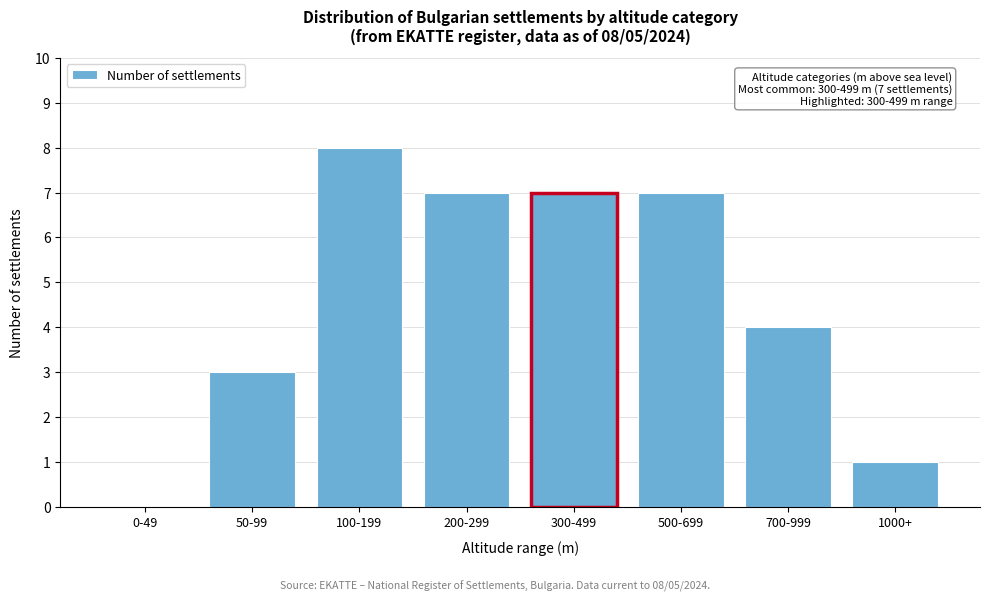

Reading left to right, list all the values displayed in this chart.

0-49=0	50-99=3	100-199=8	200-299=7	300-499=7	500-699=7	700-999=4	1000+=1